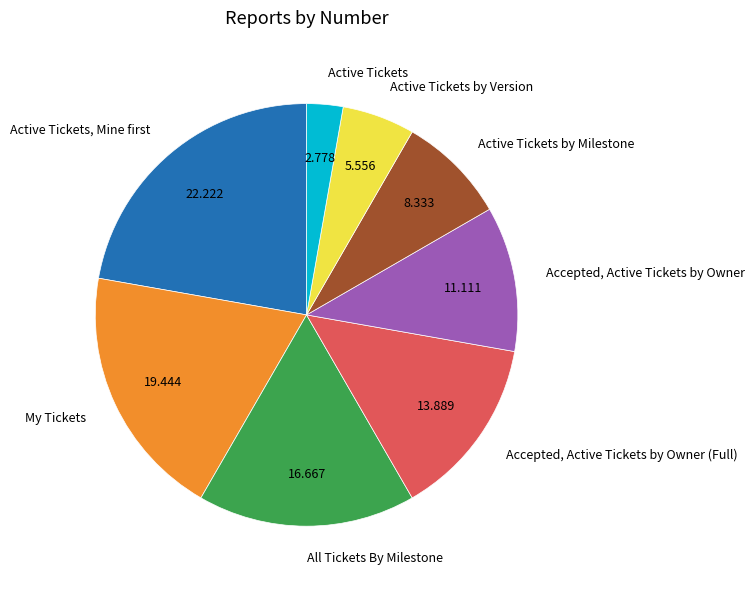

Is the sum of Active Tickets by Version and Accepted, Active Tickets by Owner (Full) greater than half?

No